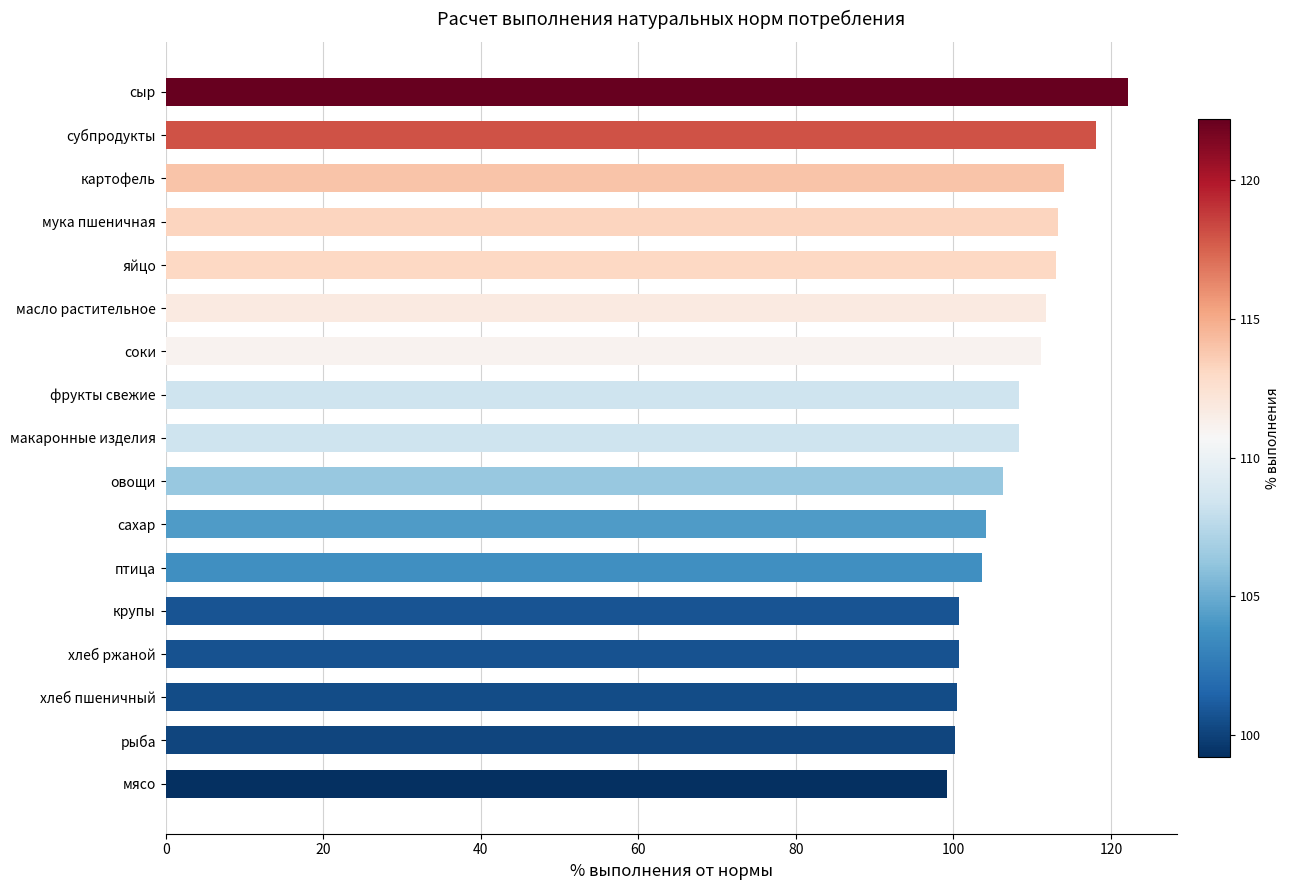

Are the bars horizontal?

Yes